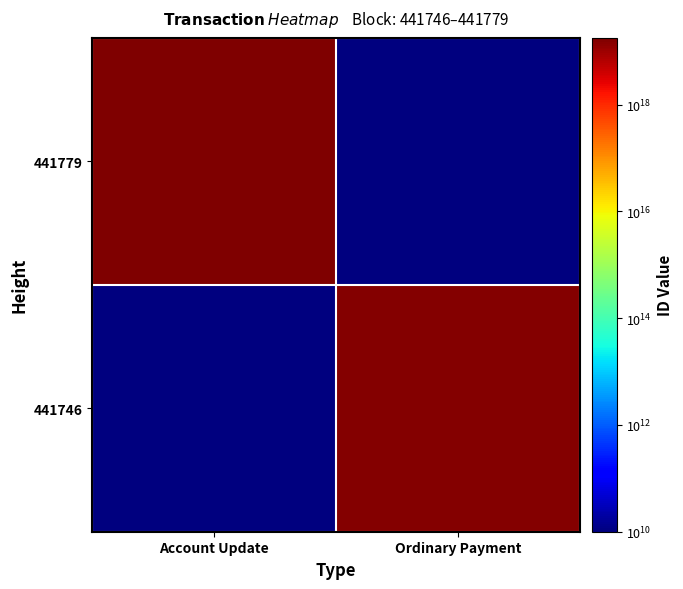

At which category is the sum across all series the highest?

Account Update